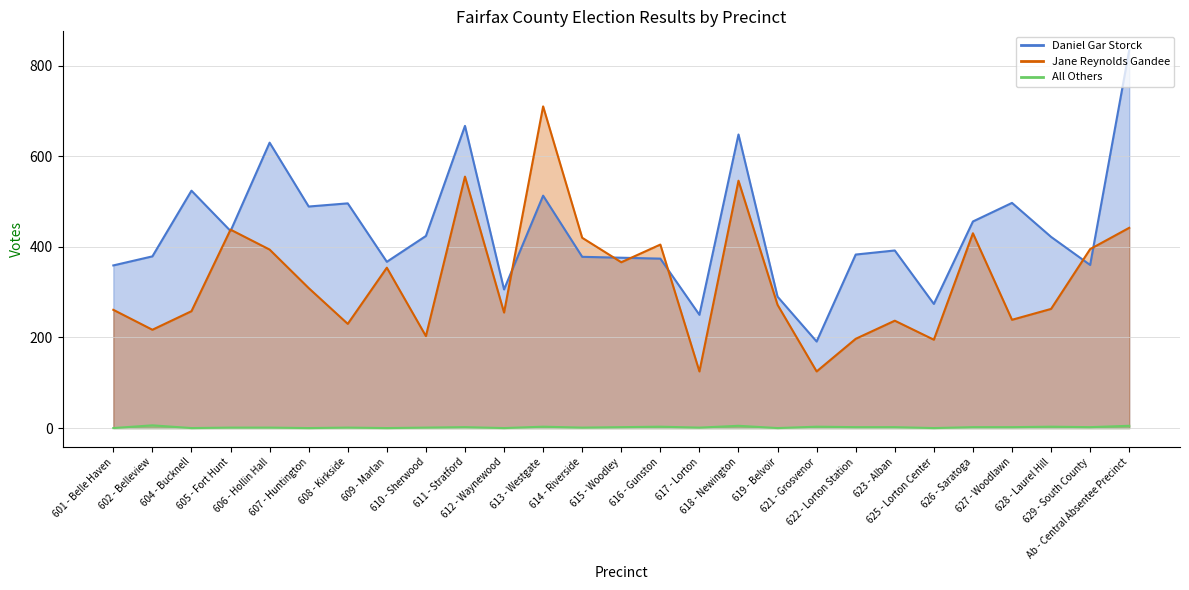

How many intersections are there between Jane Reynolds Gandee and Daniel Gar Storck?

8